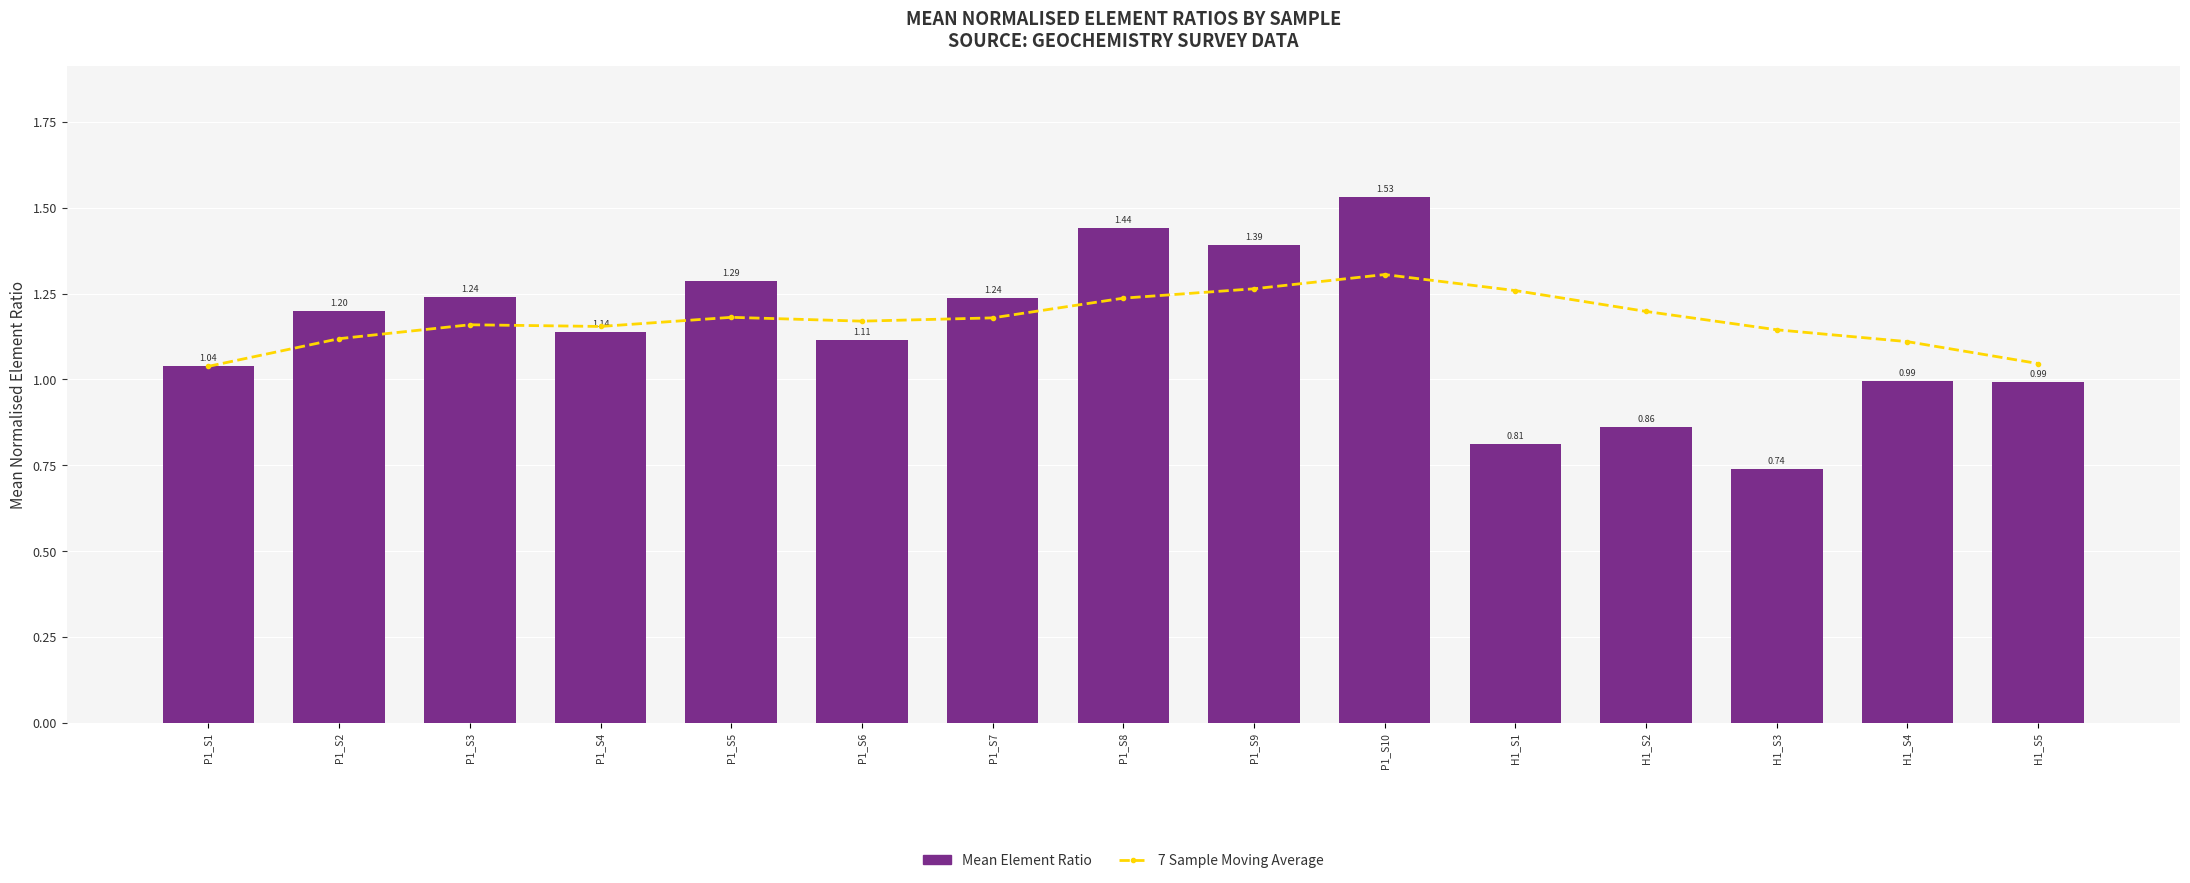

What is the average value of the Mean Element Ratio series?

1.1